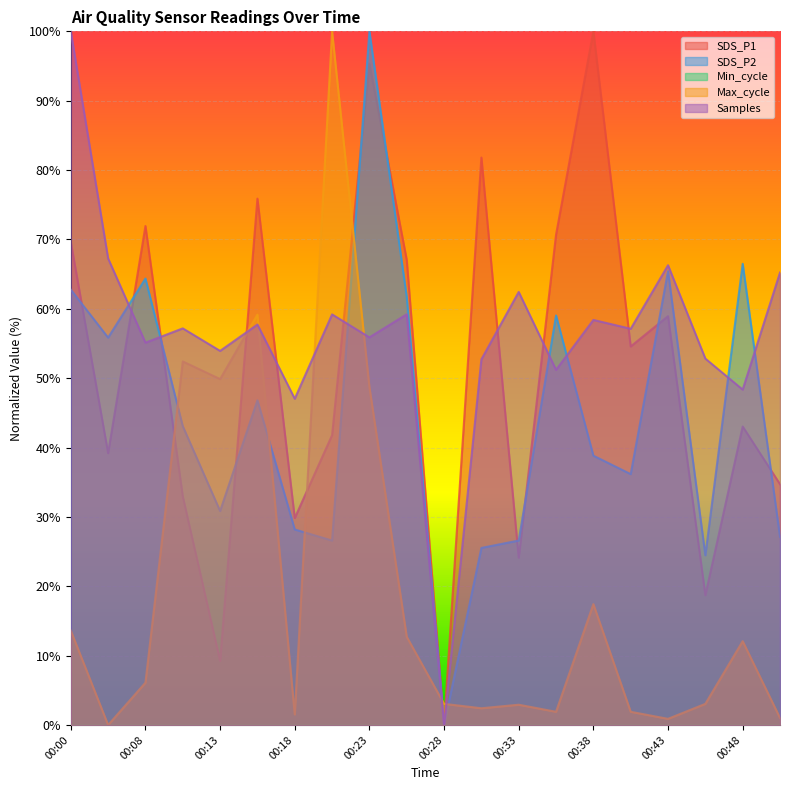

How many values in the Samples series are below 57?

9